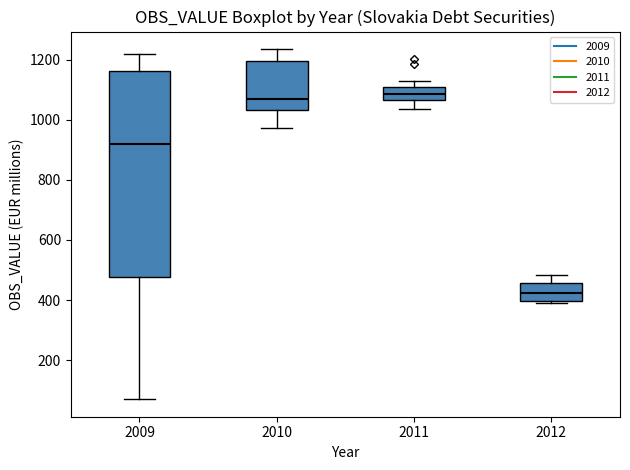

Reading left to right, read every box against the y-axis: the position of its median line, the range the box covers, and the ends of its whiskers. The values are not printed on the chart, so give them approximately, as read against the axis.

2009: median 920, box 480 to 1160, whiskers 60 to 1220
2010: median 1060, box 1040 to 1200, whiskers 980 to 1240
2011: median 1080, box 1060 to 1100, whiskers 1040 to 1120
2012: median 420, box 400 to 460, whiskers 380 to 480